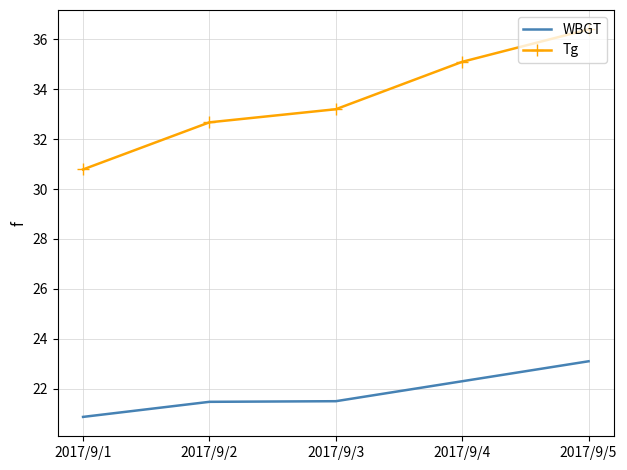

Rank the series at 2017/9/2 from highest to lowest value.

Tg, WBGT